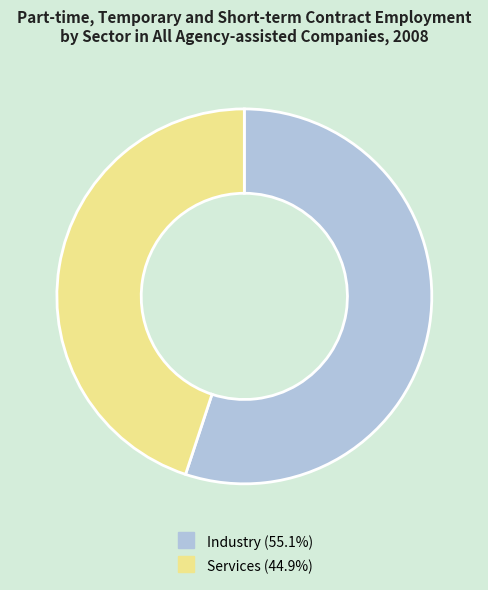

Count the number of slices in the pie.

2